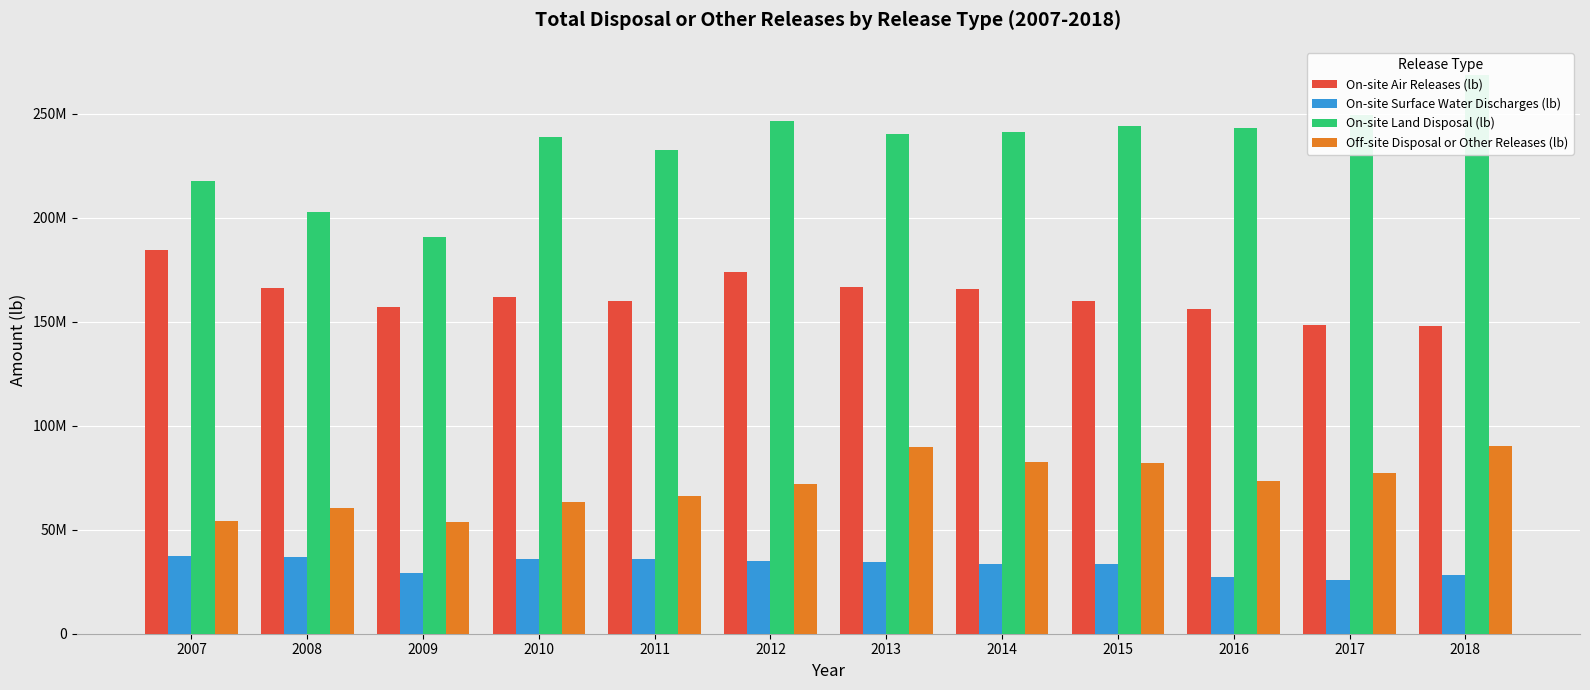

How many distinct data groups are displayed?

4